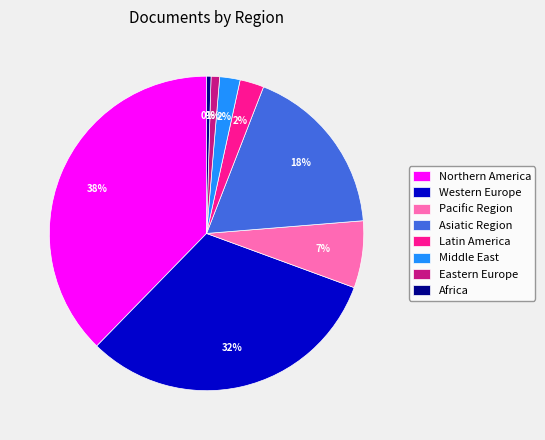

The Western Europe slice represents 32% of the pie. True or false?

True